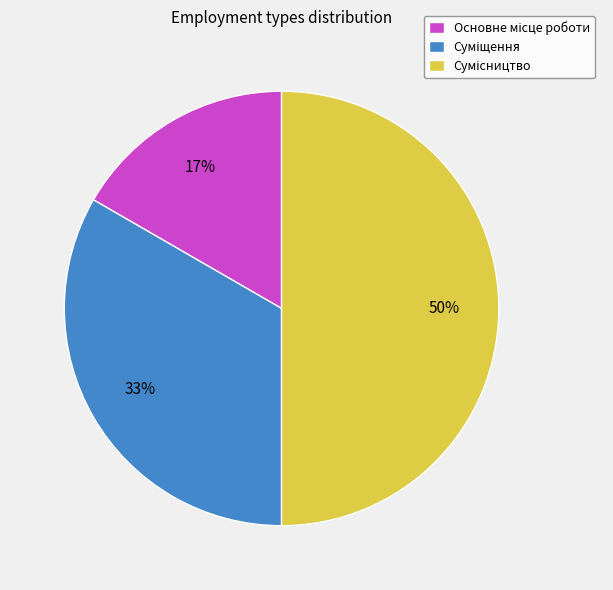

To the nearest percent, what is the average slice percentage?

33%